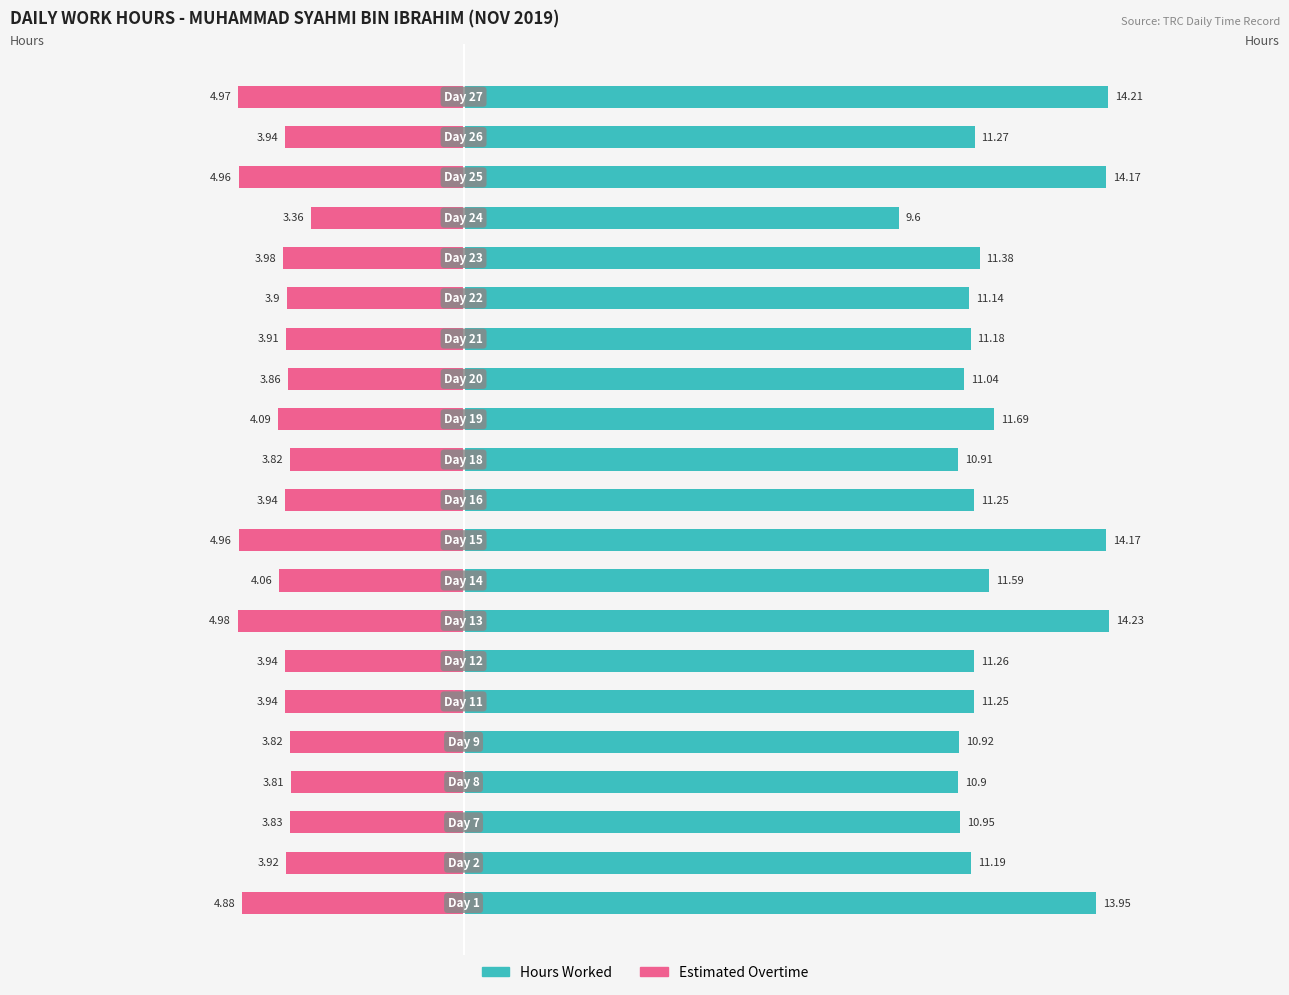

Reading left to right, extract all data points from this chart.

Hours Worked: 13.9	11.2	10.9	10.9	10.9	11.2	11.3	14.2	11.6	14.2	11.2	10.9	11.7	11.0	11.2	11.1	11.4	9.6	14.2	11.3	14.2
Overtime Hours (est.): -4.9	-3.9	-3.8	-3.8	-3.8	-3.9	-3.9	-5.0	-4.1	-5.0	-3.9	-3.8	-4.1	-3.9	-3.9	-3.9	-4.0	-3.4	-5.0	-3.9	-5.0